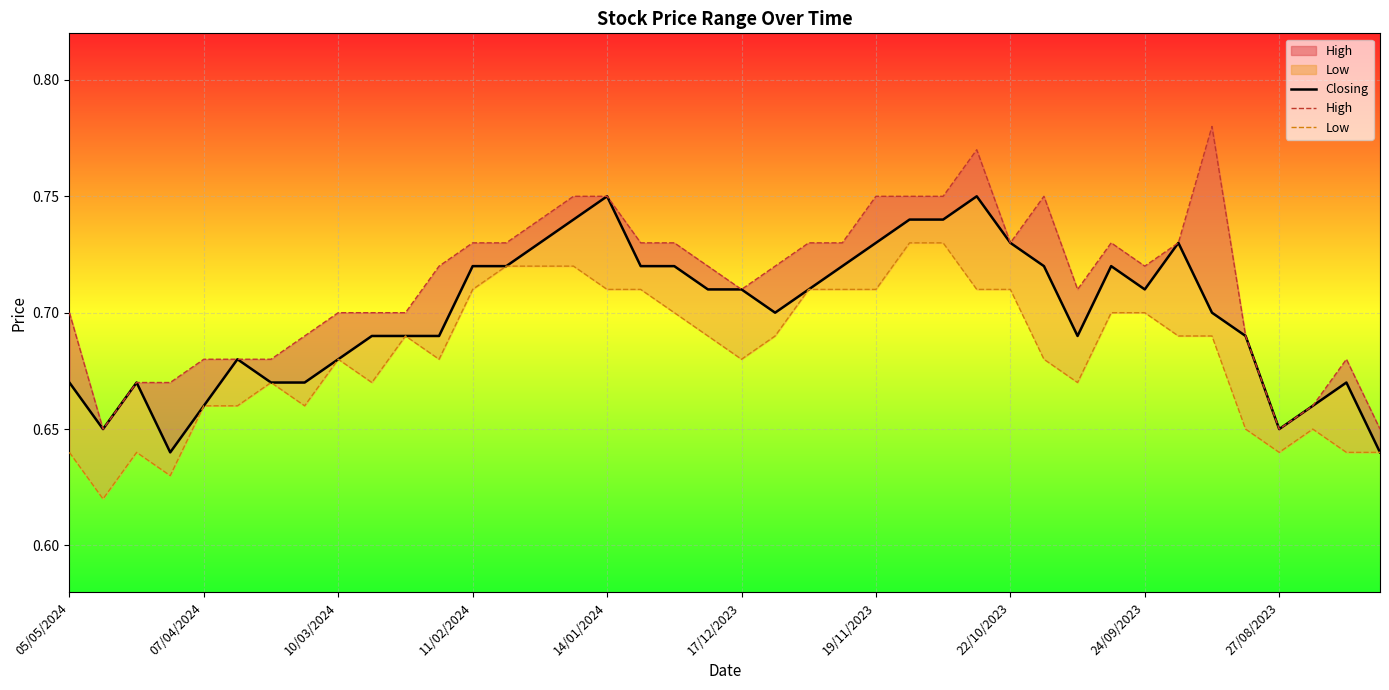

True or false: Low and Closing cross at least once.

False